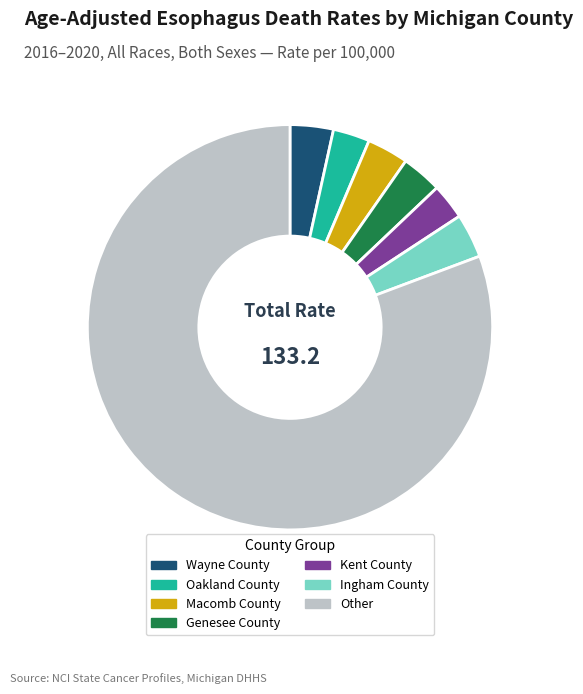

Approximately how many times larger is the value at Genesee County compared to Ingham County?

0.9